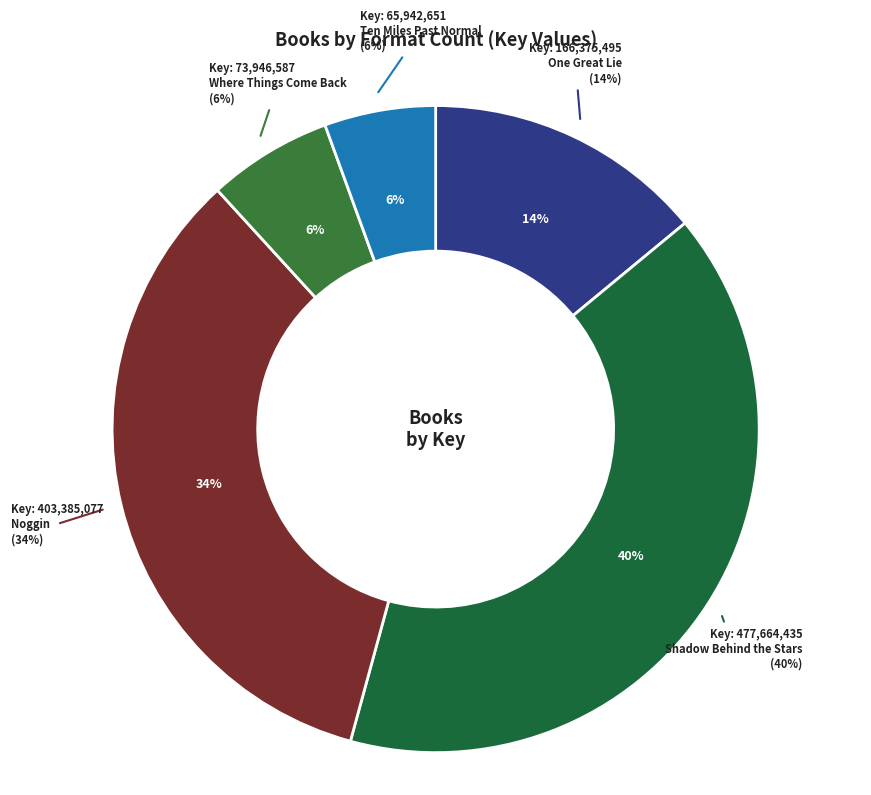

What is the smallest slice in the pie chart?

Ten Miles Past Normal